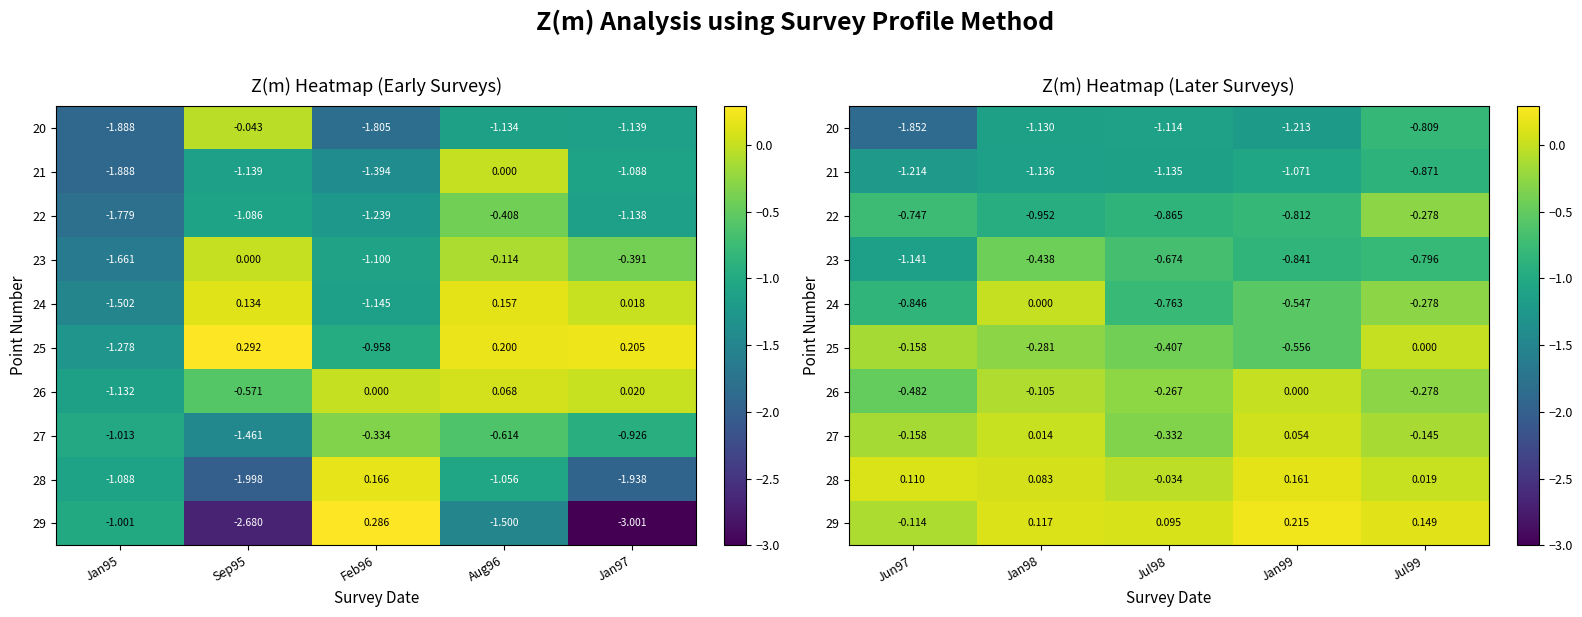

At how many categories does at least one series exceed -1?

5